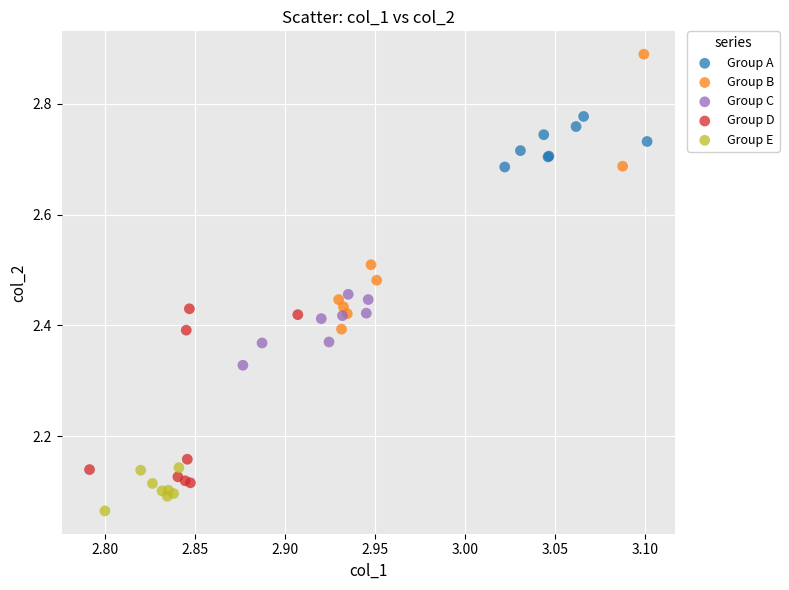

Which series has the widest spread of Y values?

Group B